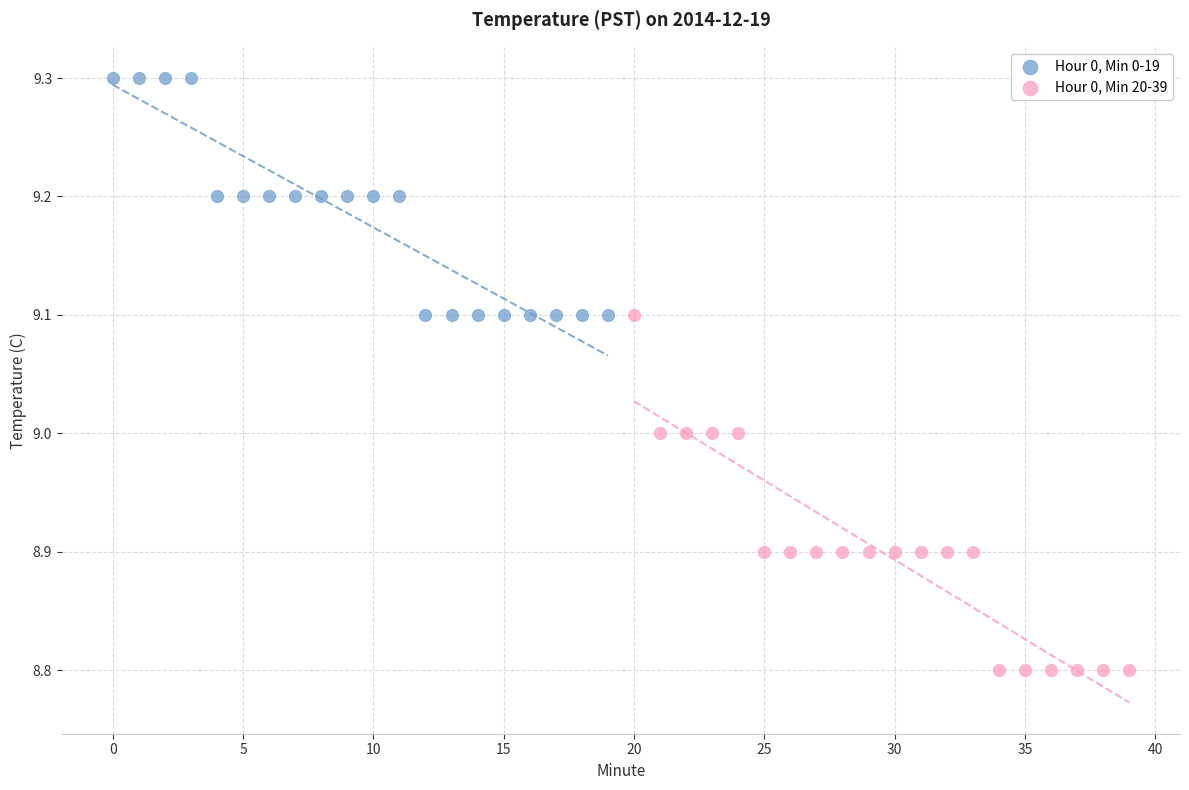

Which series reaches the maximum Y coordinate?

Hour 0, Min 0-19